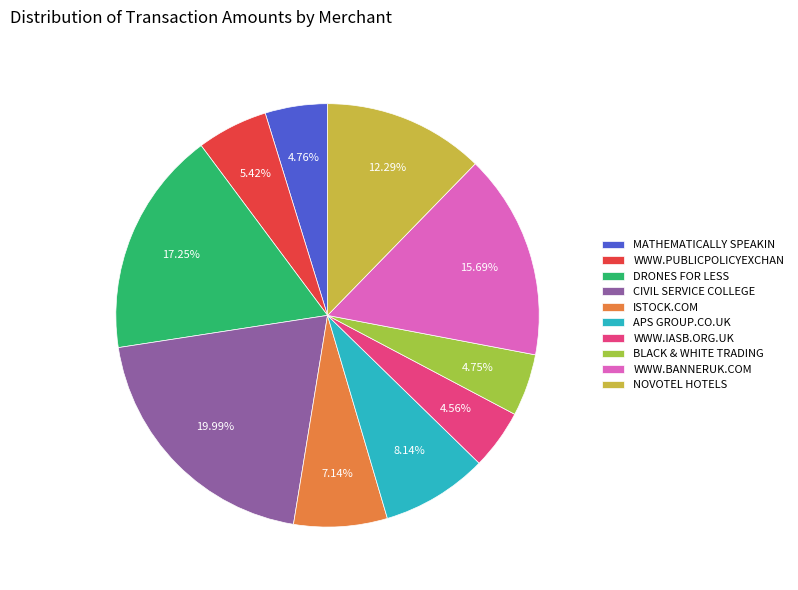

How many segments does this pie chart have?

10